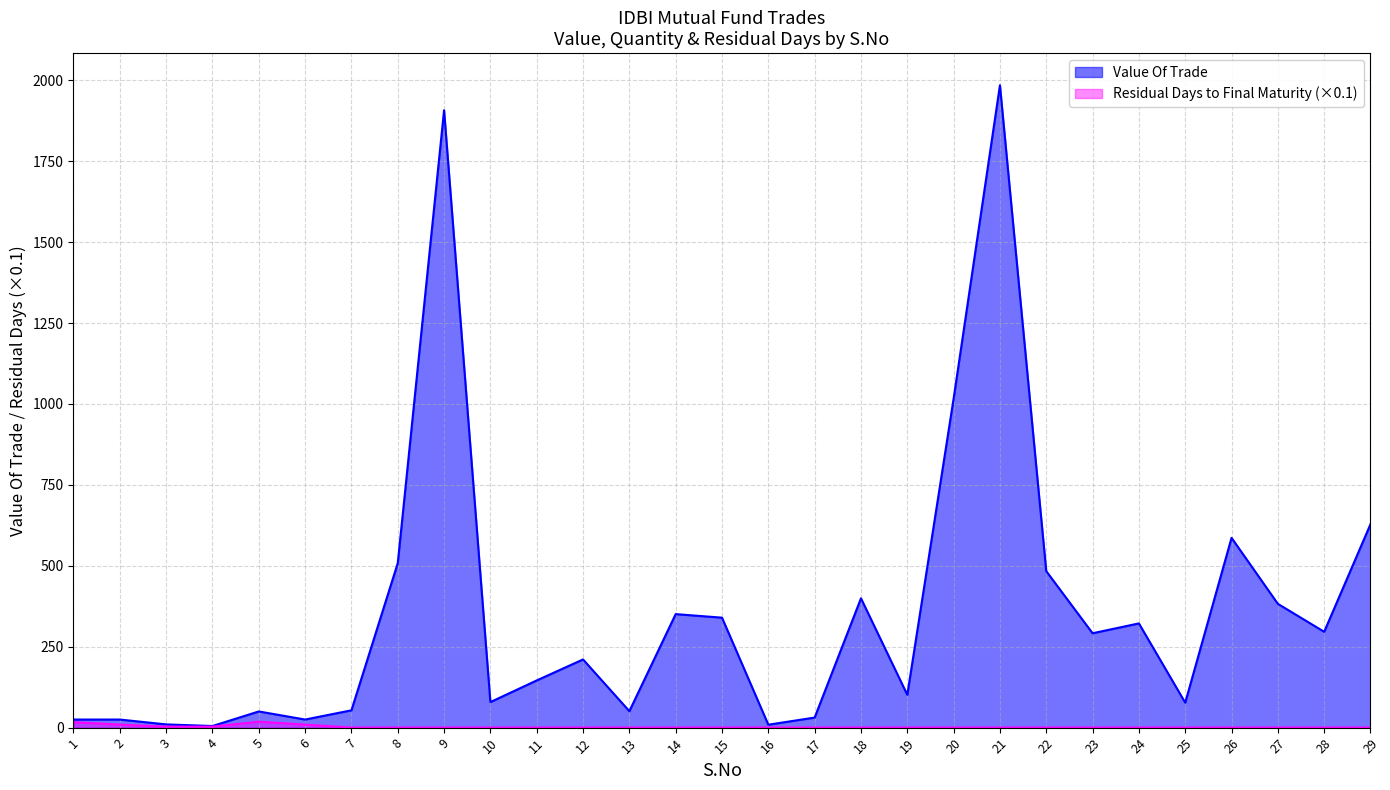

The value of Value Of Trade at 28 is 449.7. True or false?

False